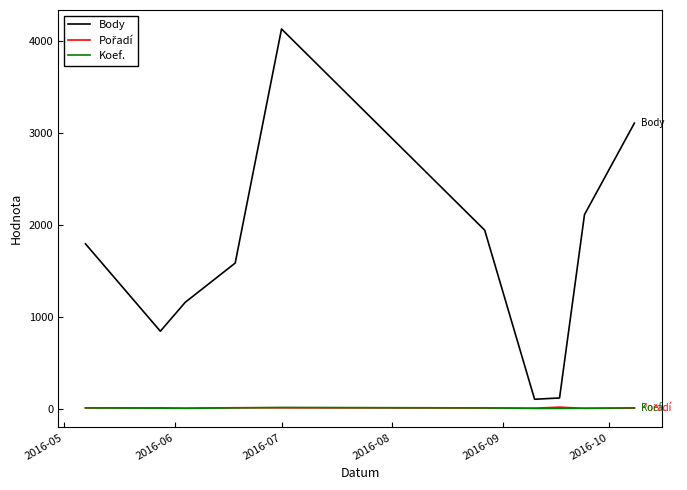

True or false: Koef. and Body intersect in this chart.

False